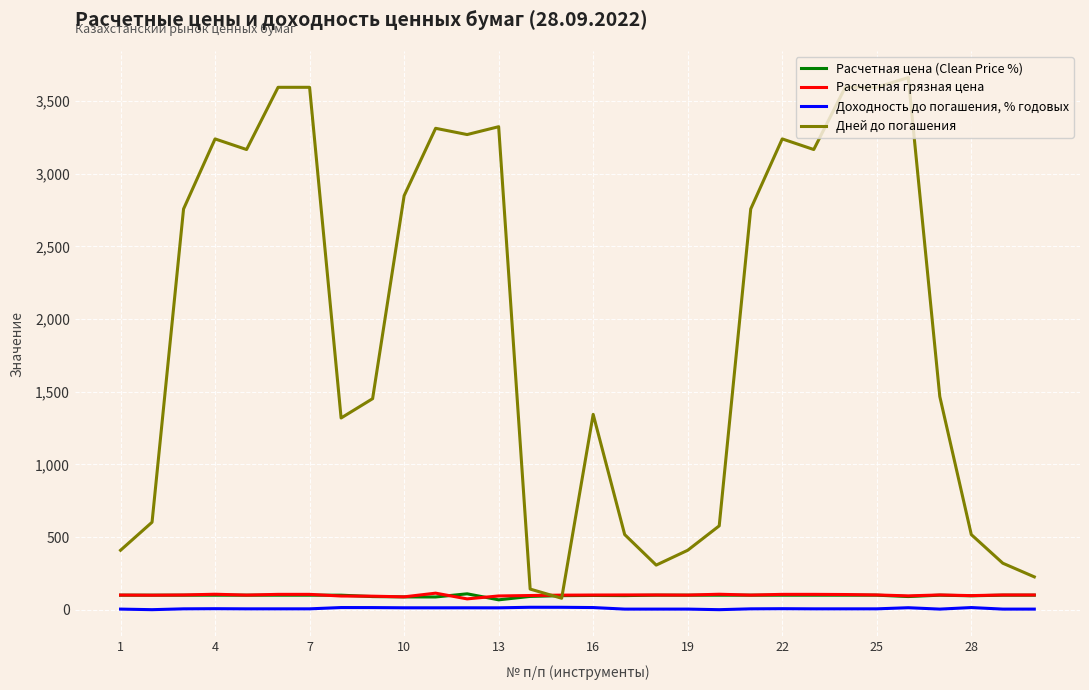

True or false: Дней до погашения and Доходность до погашения, % годовых intersect in this chart.

False